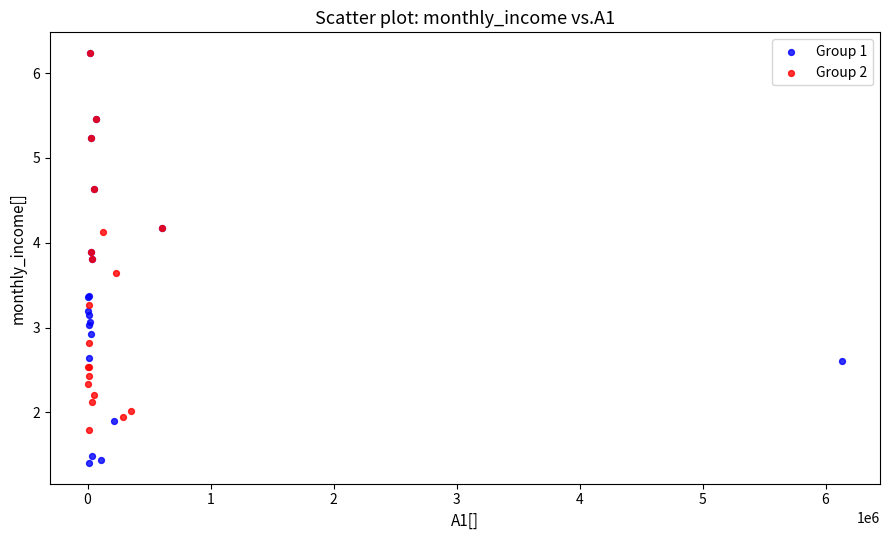

Which series contains the lowest Y value?

Group 1